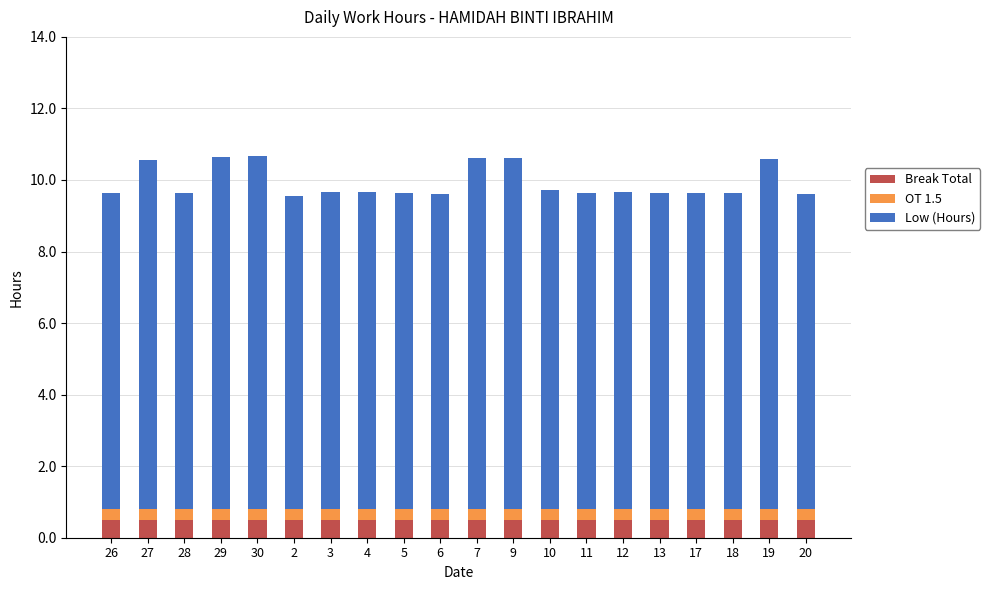

What is the minimum value for Break Total?

0.5